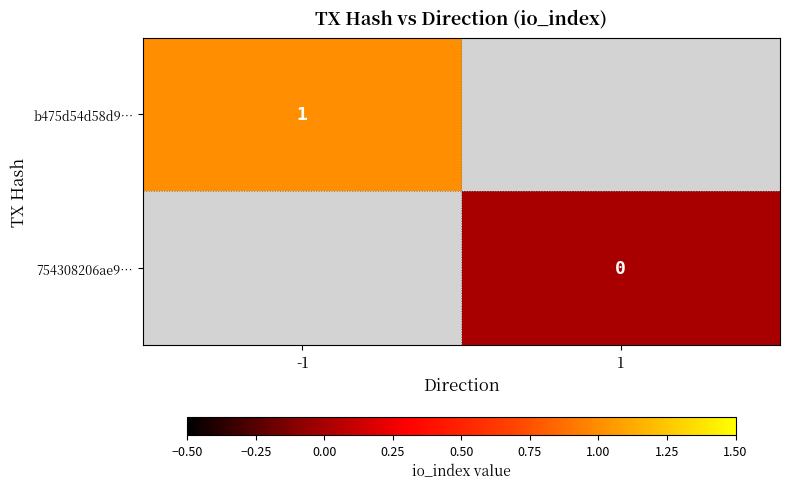

The value of b475d54d58d9… at -1 is 2. True or false?

False